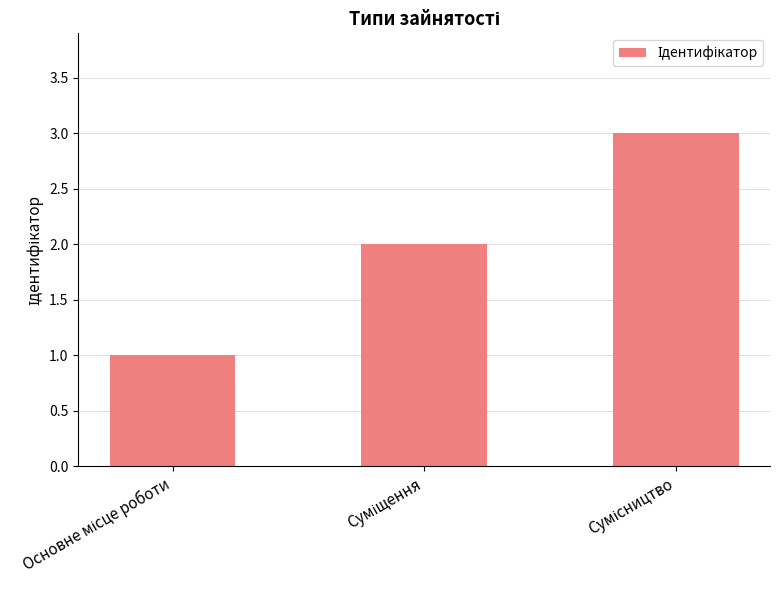

What is the sum of all values?

6